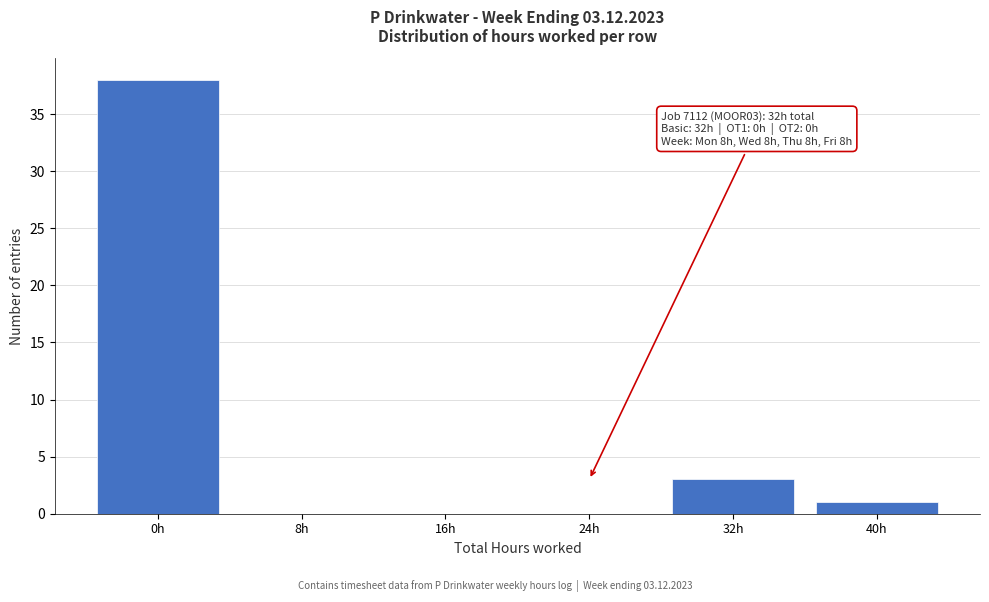

Reading left to right, transcribe all the data shown in this chart.

0h=38	8h=0	16h=0	24h=0	32h=3	40h=1